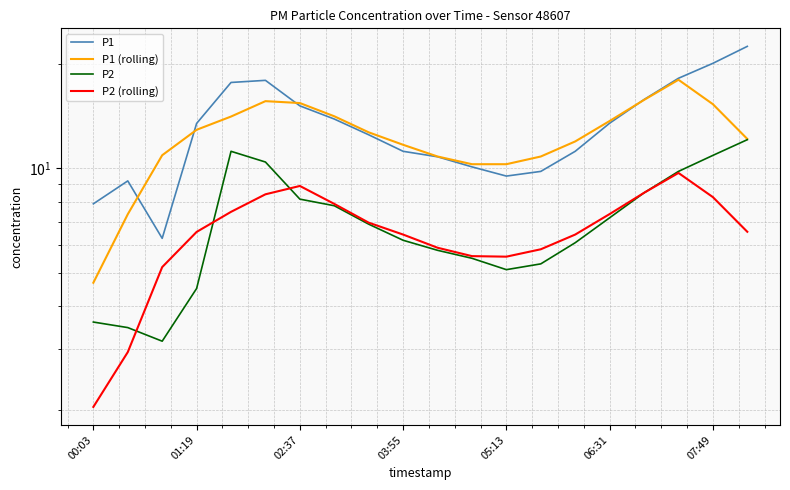

Which series has the widest spread of values?

P1